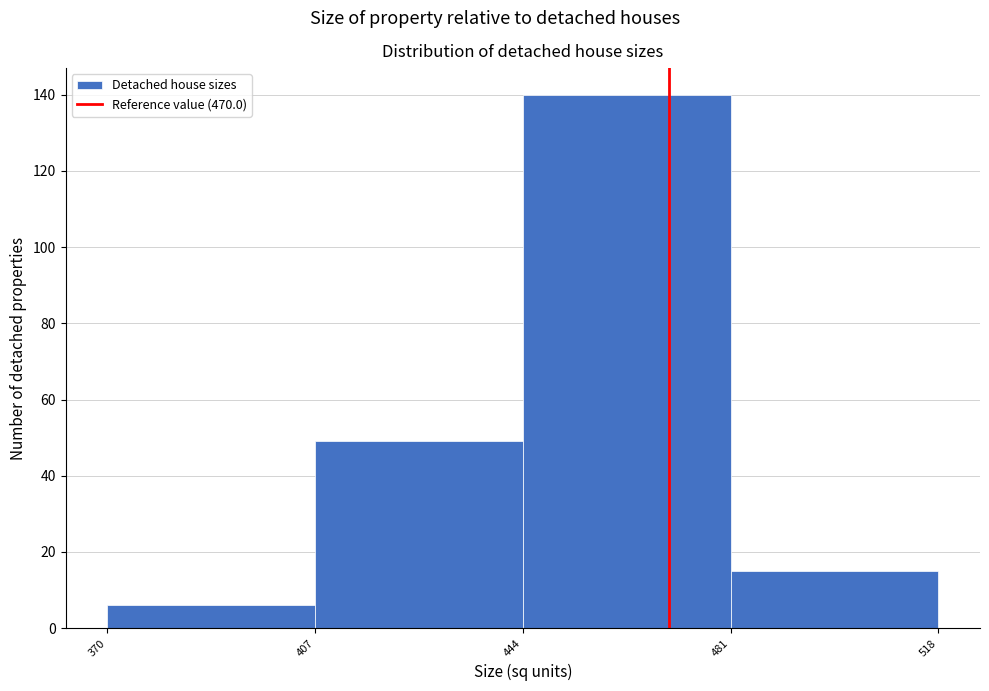

Reading left to right, transcribe this chart: for each bar, give the range it covers on the x-axis and its height. The values are not printed on the chart, so give them approximately, as read against the axis.

370 to 407: 6
407 to 444: 50
444 to 481: 140
481 to 518: 16